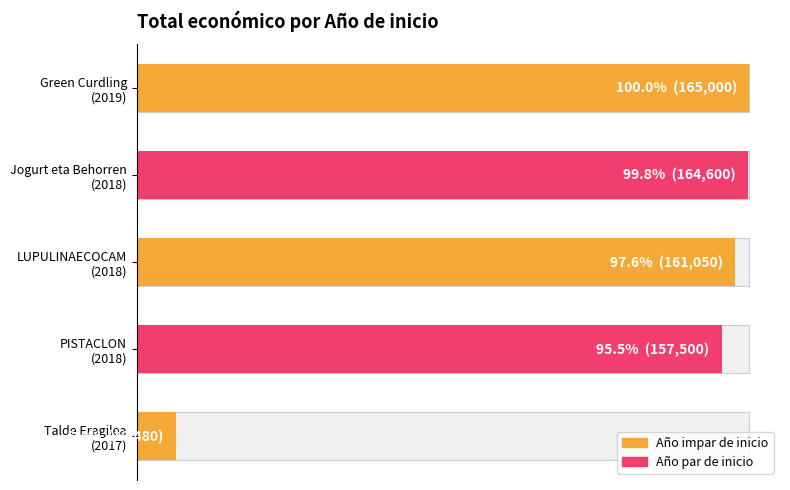

How many bars are there in total?

5